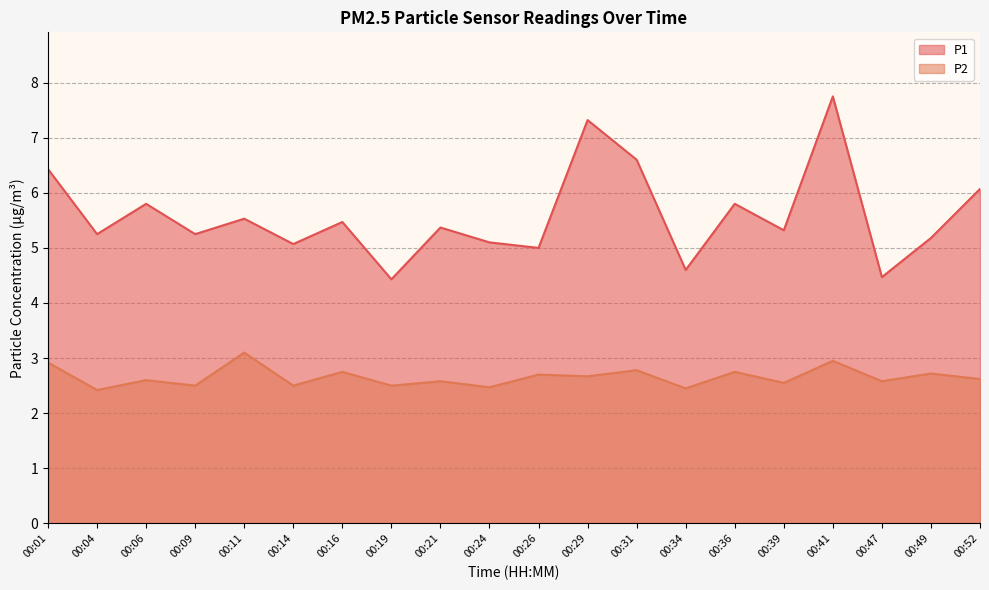

At which category does P1 reach its first local peak?

00:06